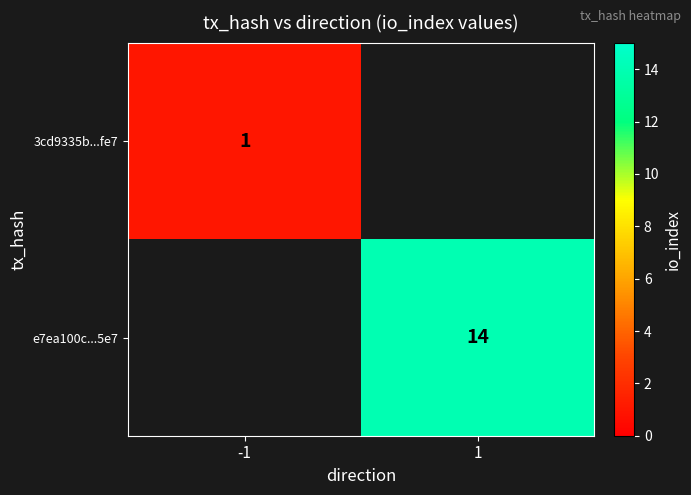

What is the maximum value shown in the chart?

14.0